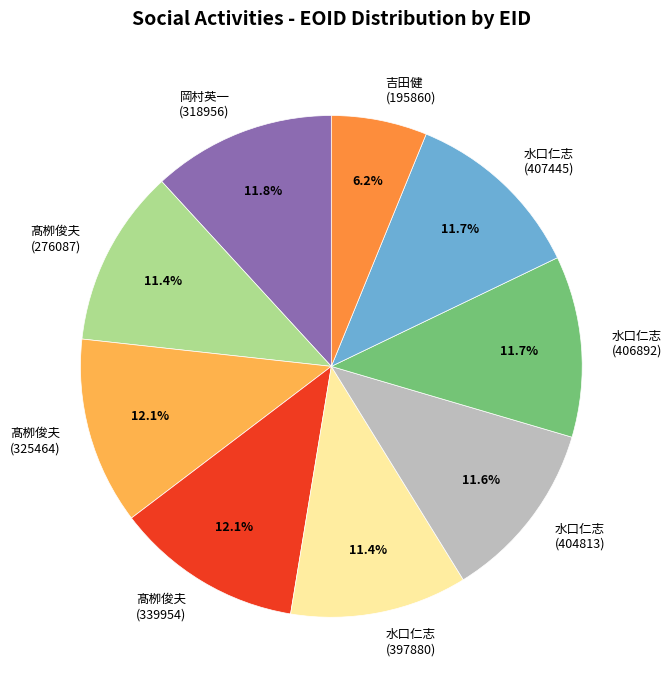

Is there a majority slice in this chart?

No